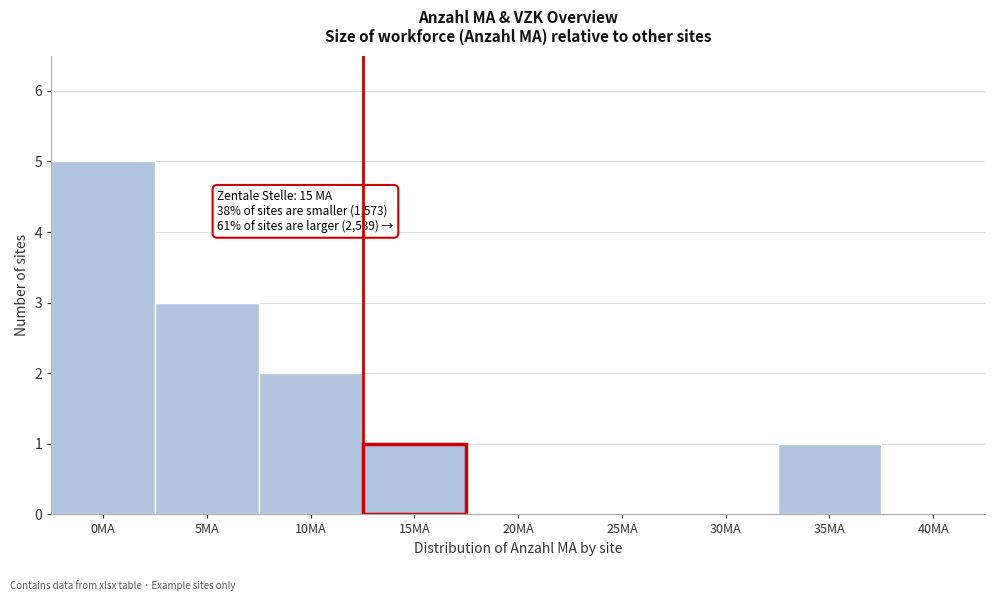

Reading right to left, transcribe all the data shown in this chart.

40MA=0	35MA=1	30MA=0	25MA=0	20MA=0	15MA=1	10MA=2	5MA=3	0MA=5